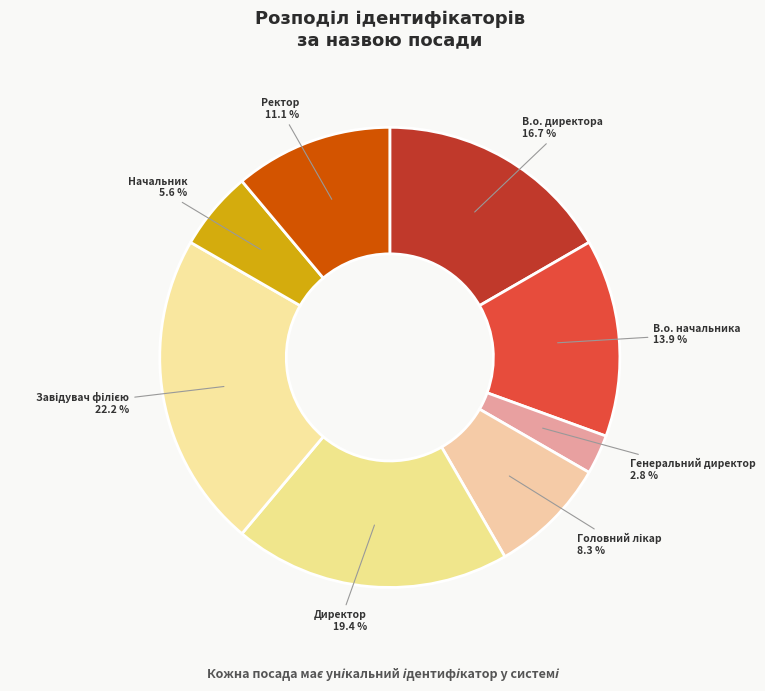

What is the smallest slice in the pie chart?

Генеральний директор